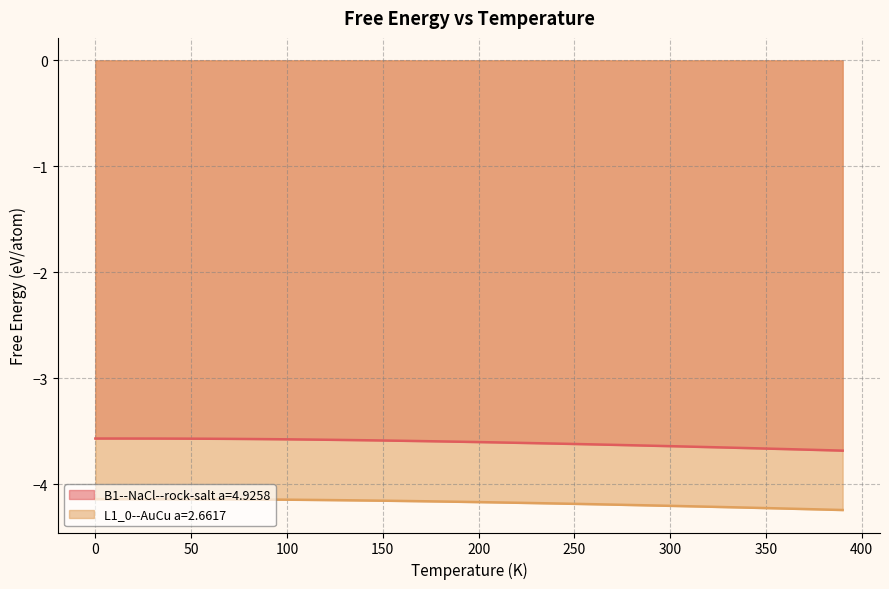

Which category has the lowest value in the L1_0--AuCu a=2.6617 series?

390.0